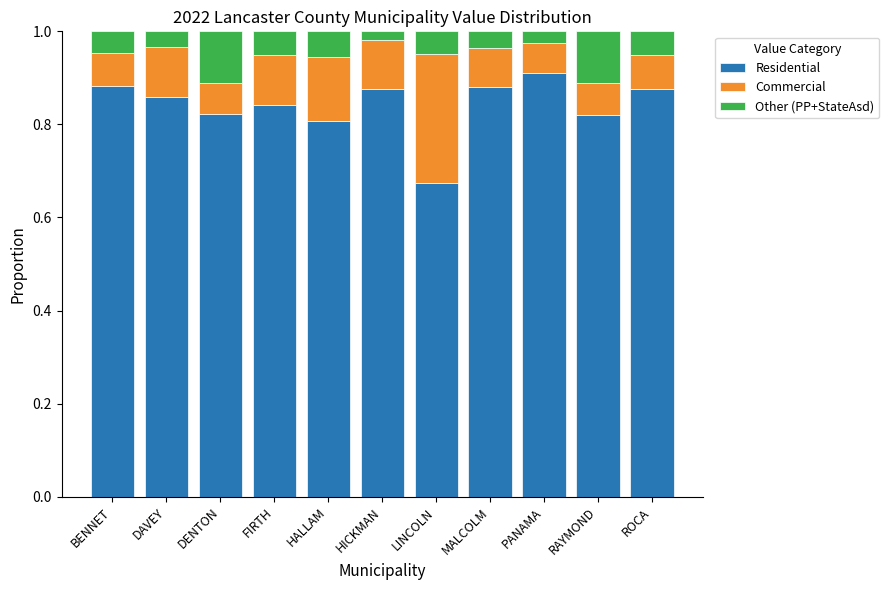

What is the sum of all Residential values?

9.3